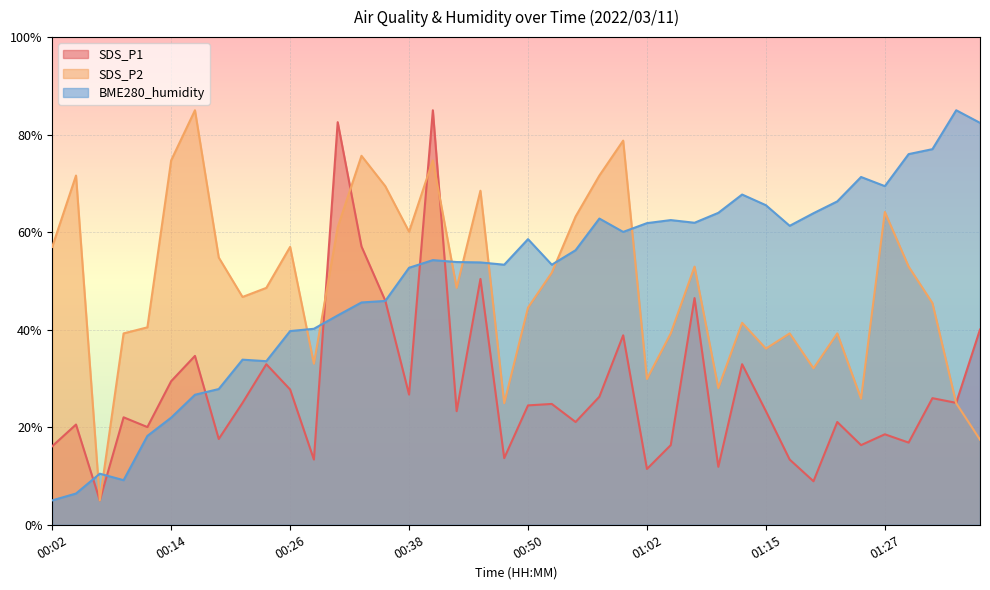

How many data points in BME280_humidity are less than 54?

20